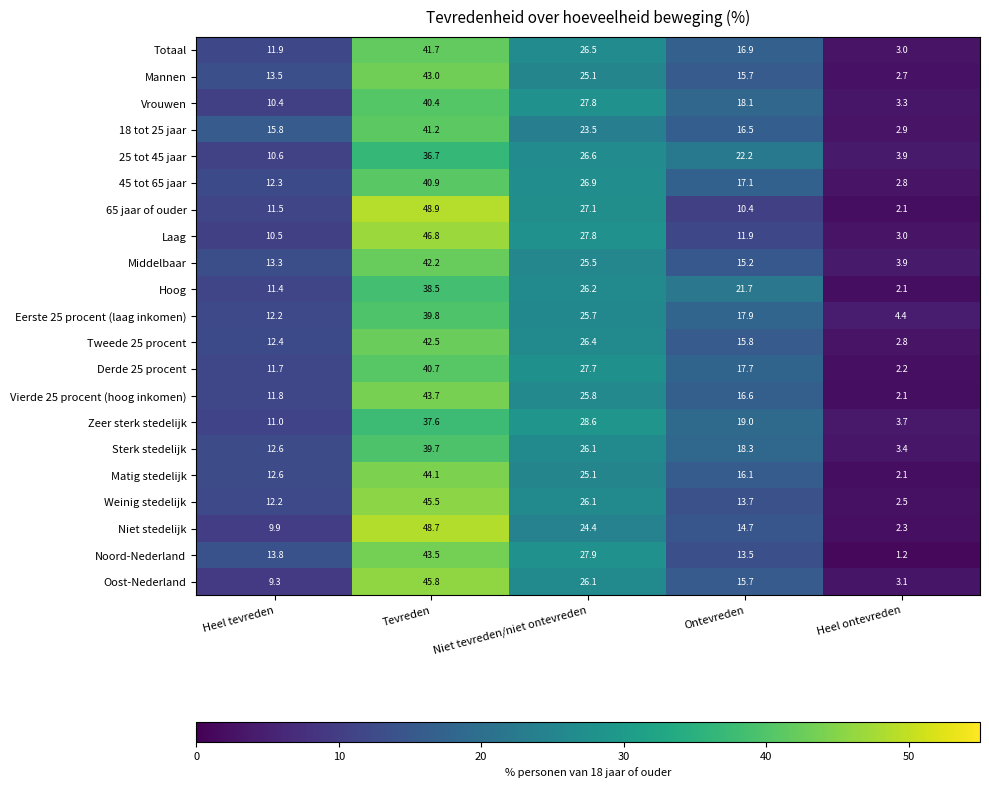

How many series are shown in this chart?

21